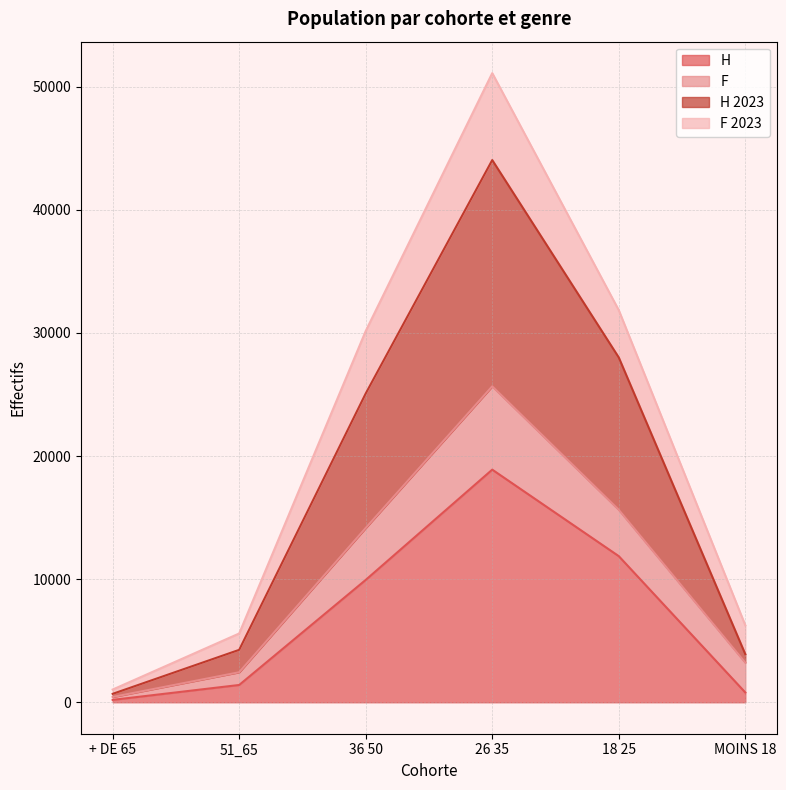

True or false: H 2023 and H cross at least once.

False